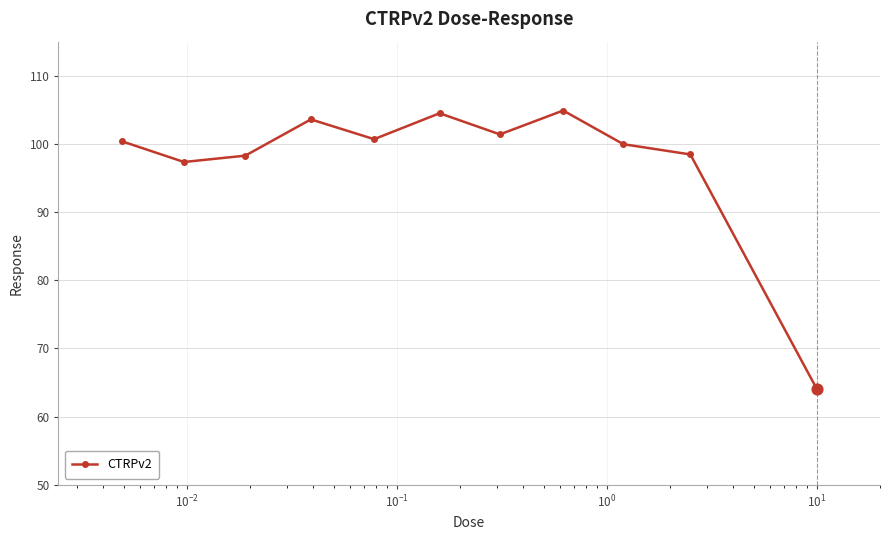

What is the average value?

97.6